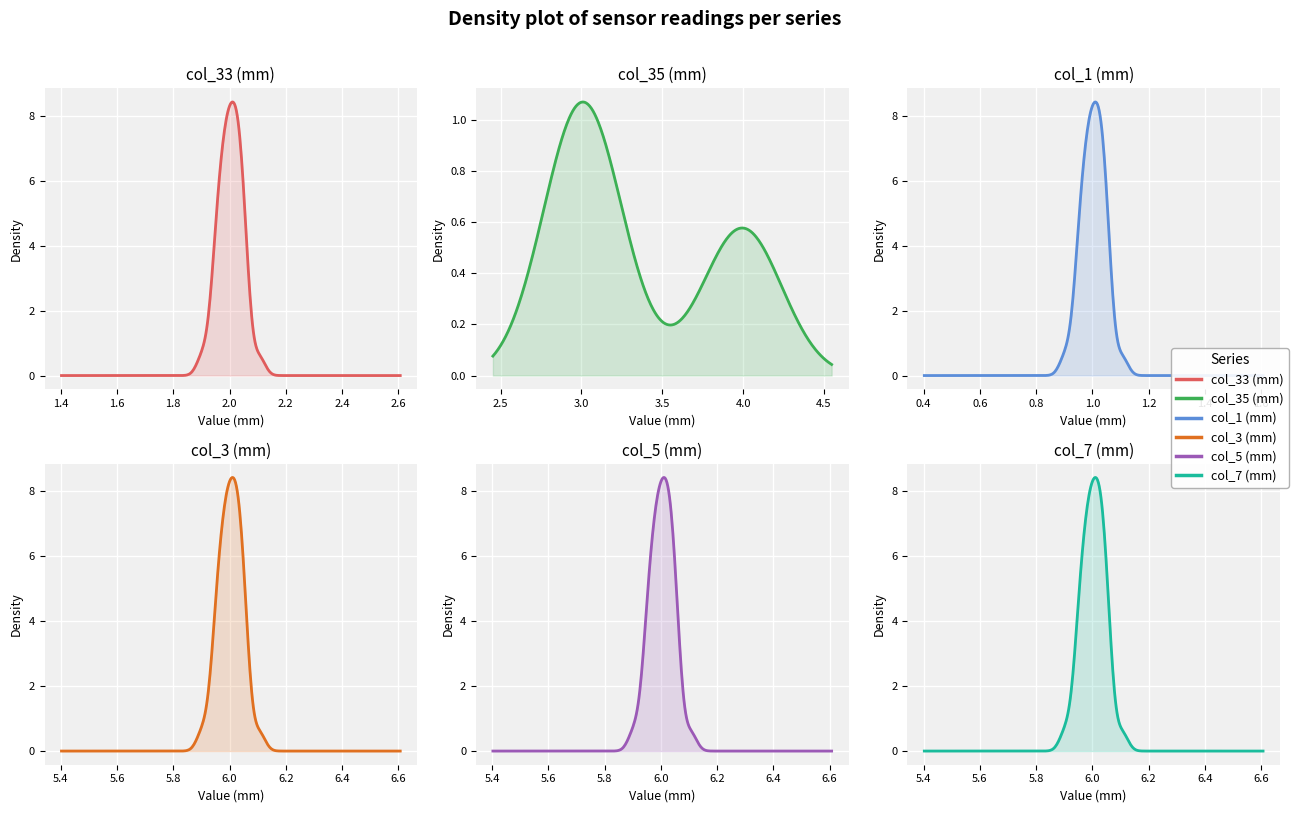

List the series in order of their peak value, lowest first.

col_1, col_33, col_35, col_3, col_5, col_7